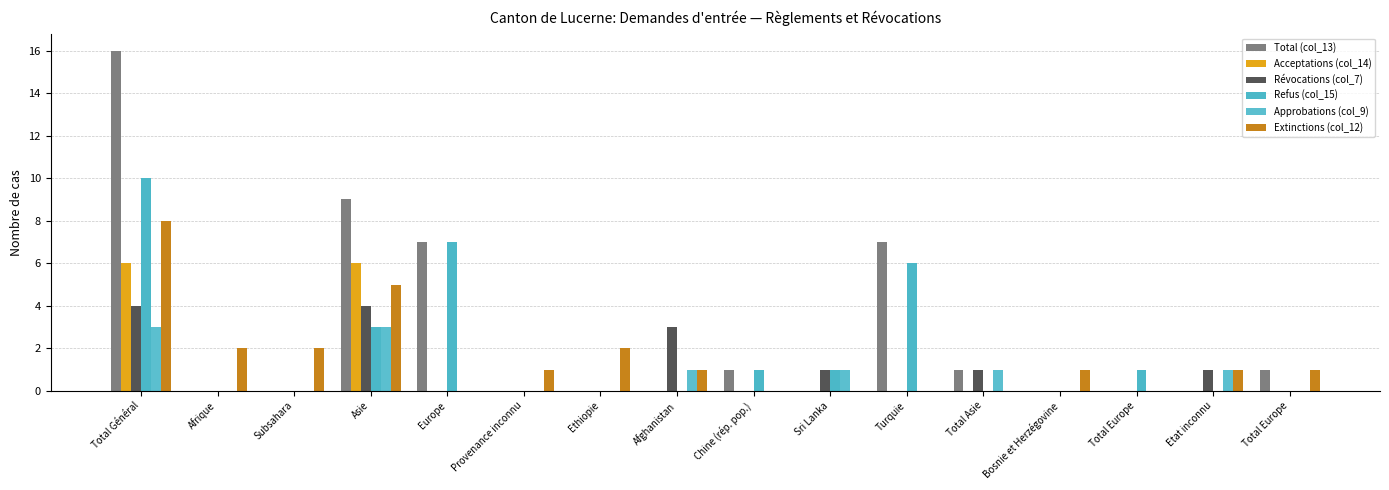

Which series changed the most between Total Asie and Bosnie et Herzégovine?

Total (col_13)